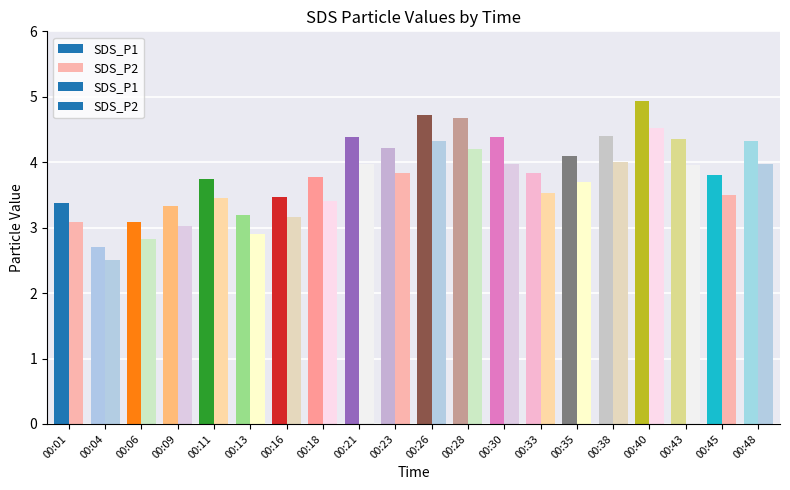

Which has a higher value, 00:16 or 00:35?

00:35